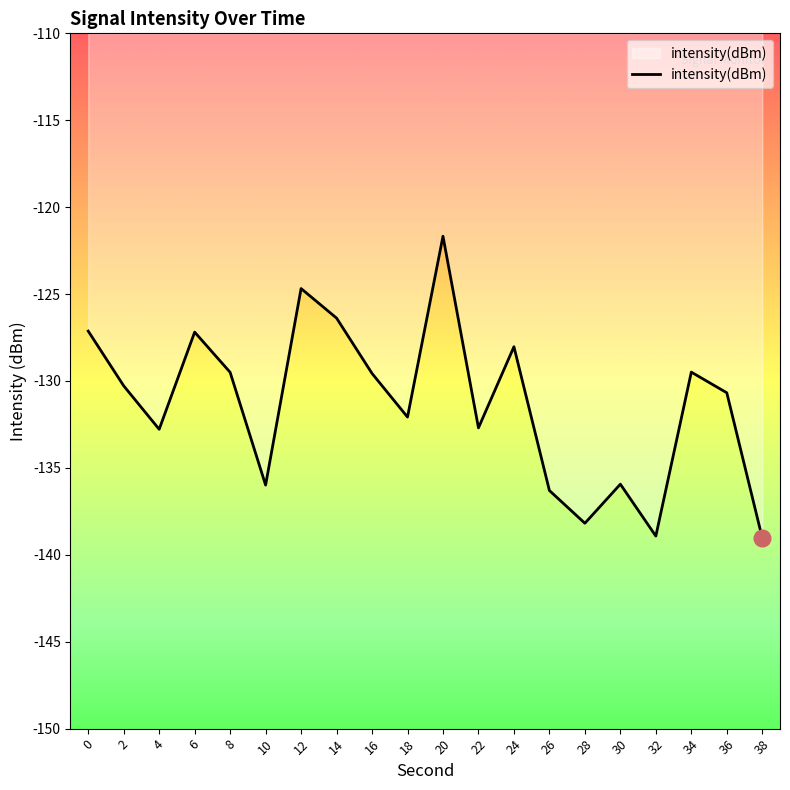

What is the difference between the values at 4 and 8?

3.3